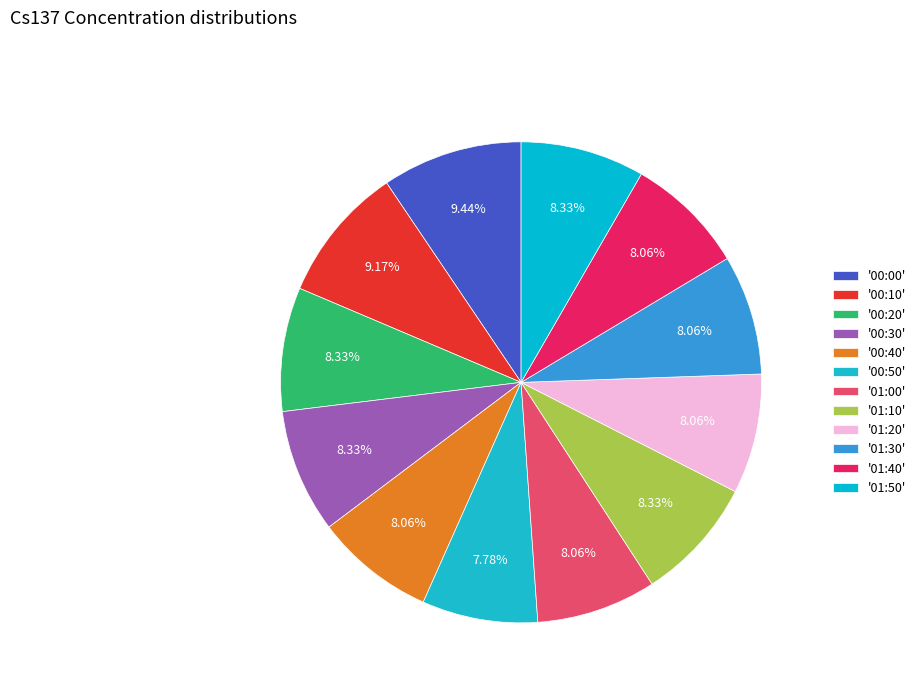

Rank the categories by value from highest to lowest.

00:00, 00:10, 00:20, 00:30, 01:10, 01:50, 00:40, 01:00, 01:20, 01:30, 01:40, 00:50